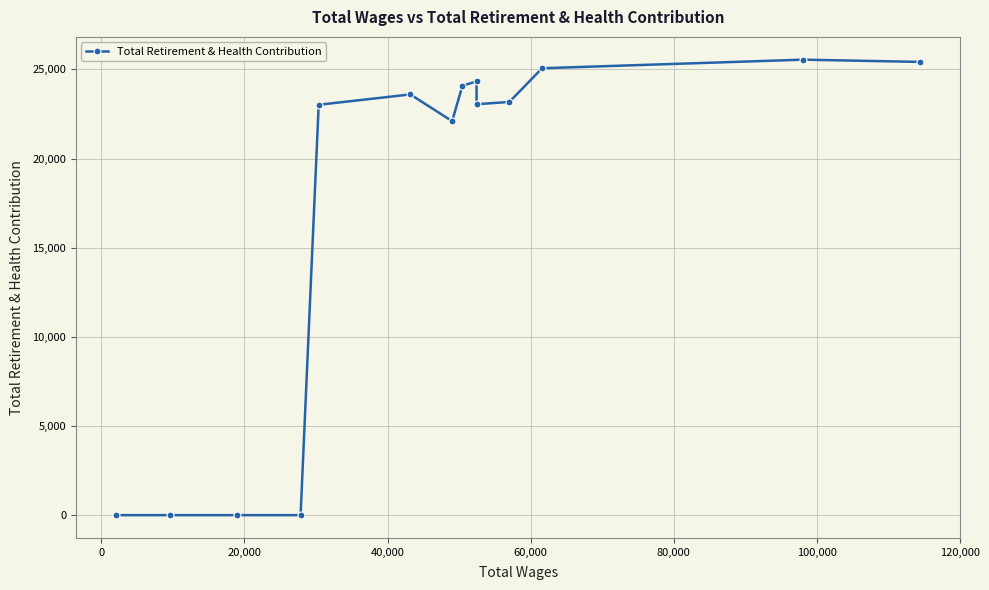

True or false: the data has more than 2 interior local peaks.

True